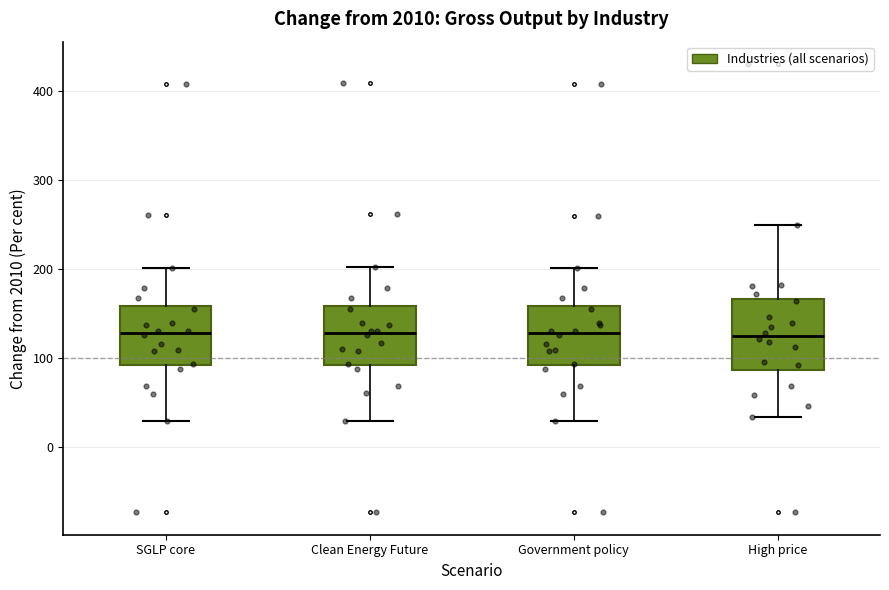

Comparing the boxes themselves (not the whiskers), which one is the tallest?

High price